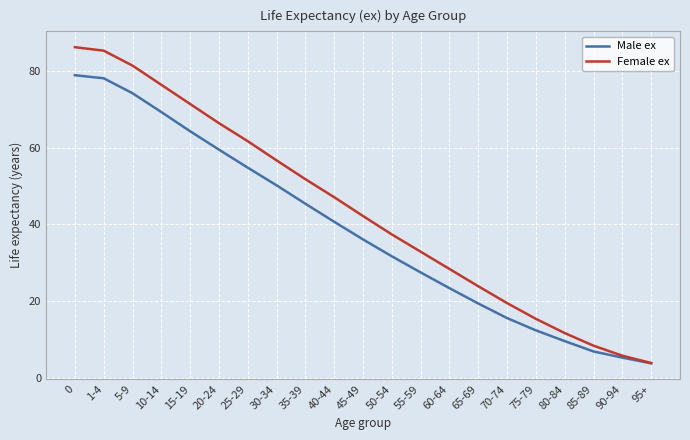

Which series has the largest range (max minus min)?

Female ex